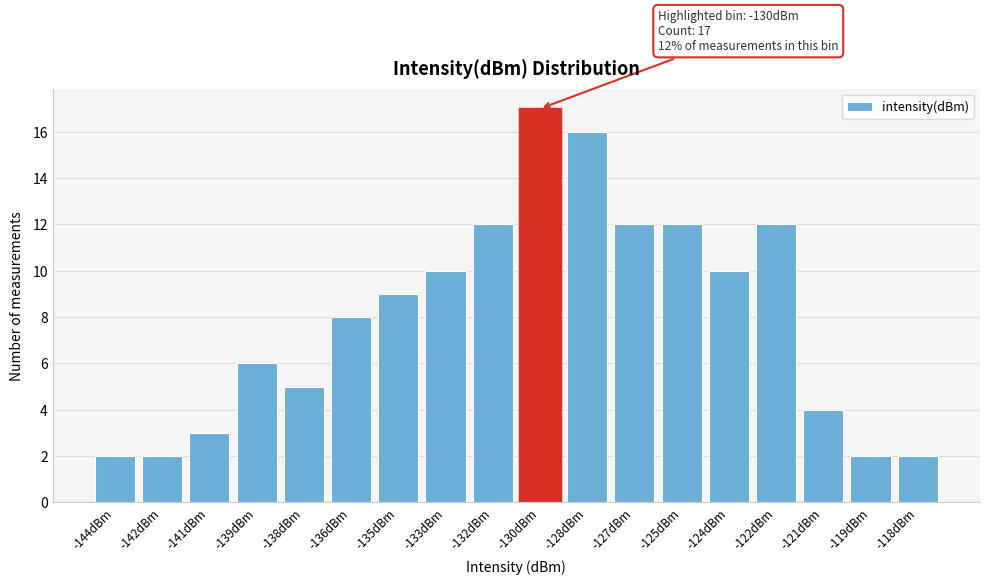

Reading left to right, what are all the values shown in this chart?

2	2	3	6	5	8	9	10	12	17	16	12	12	10	12	4	2	2